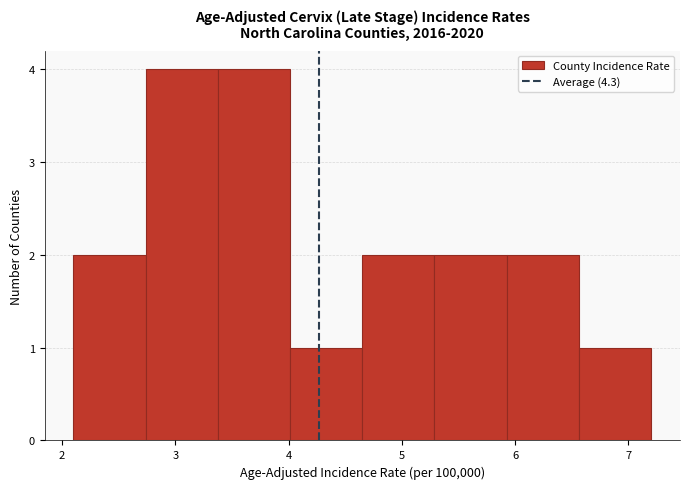

How tall is the bar that spans 4.0 to 4.7 on the x-axis? Neither the bar edges nor the heights are printed on the chart, so give them approximately, as read against the axes.

1